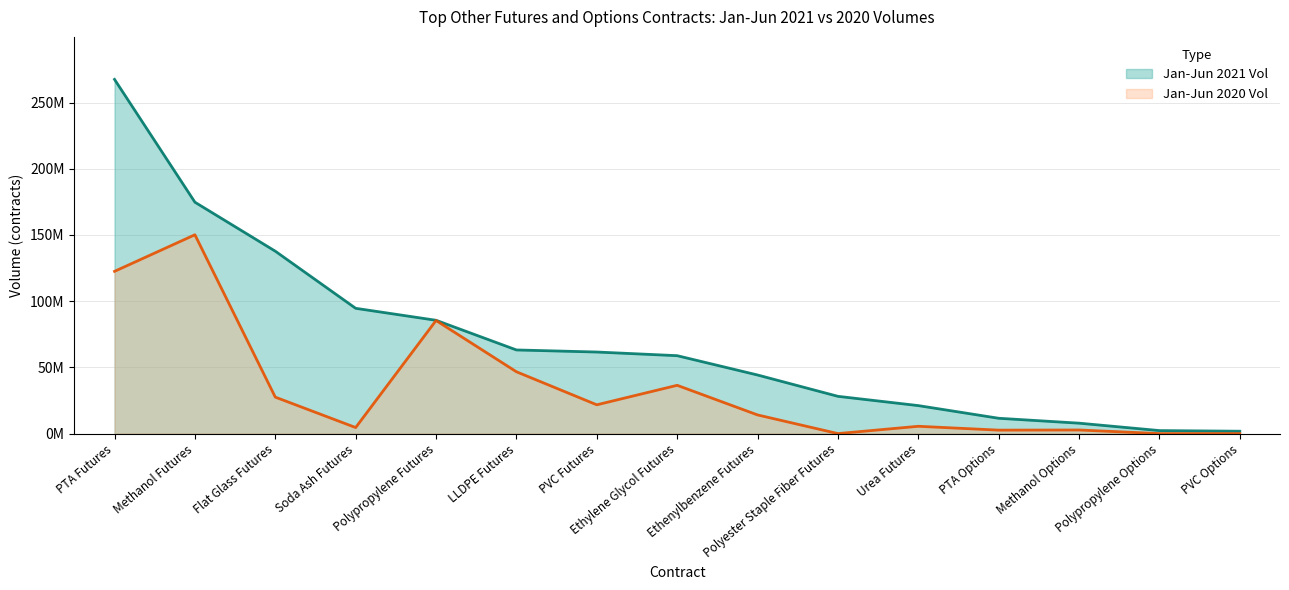

How many lines are shown in the chart?

2